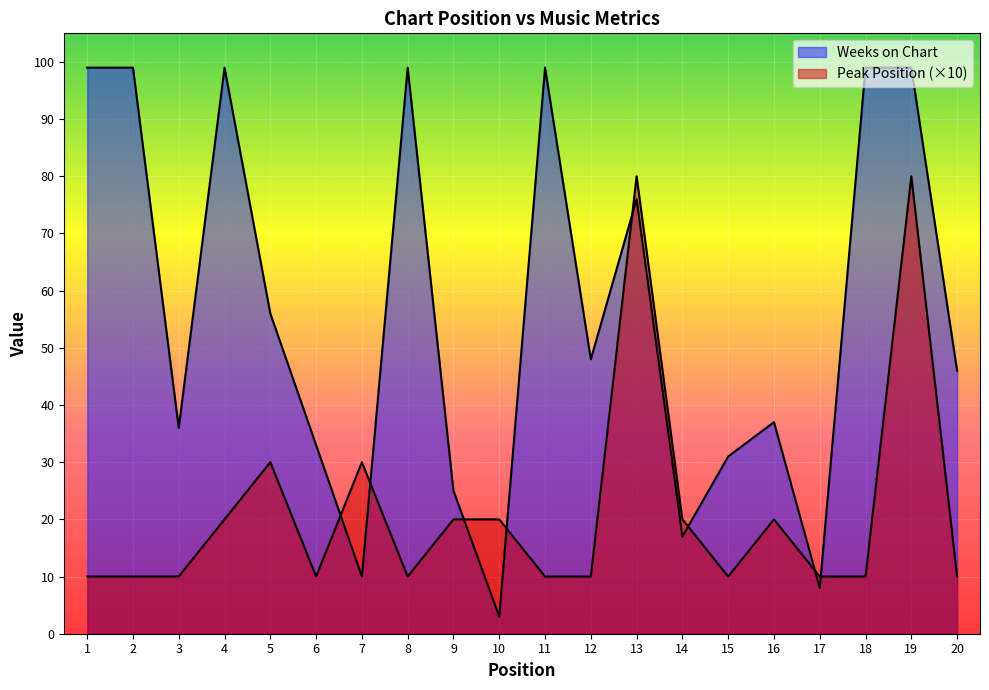

What is the approximate value of Peak Position at 20, to the nearest 5?

10